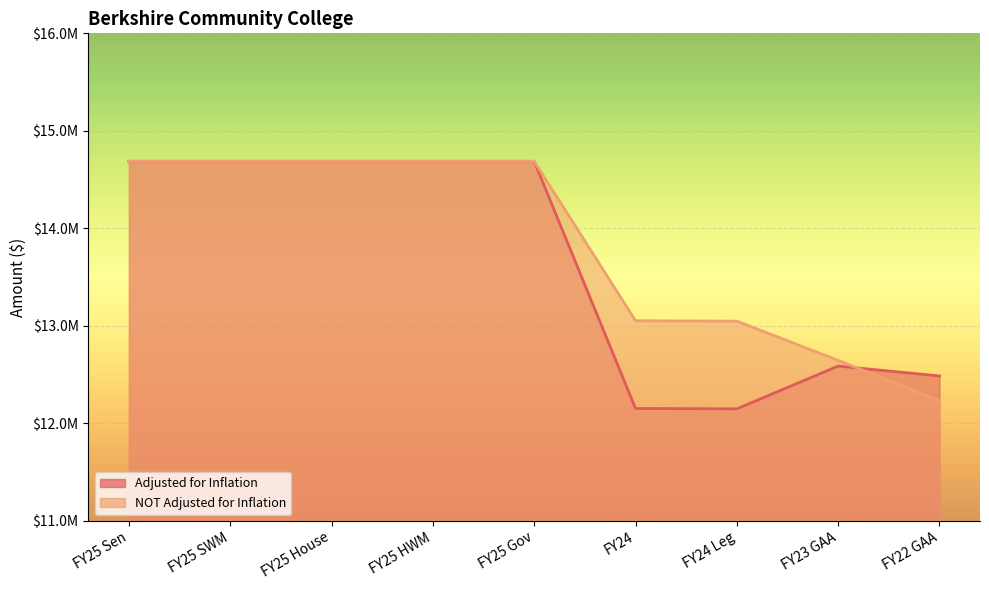

True or false: NOT Adjusted for Inflation has more than 1 interior local peaks.

False